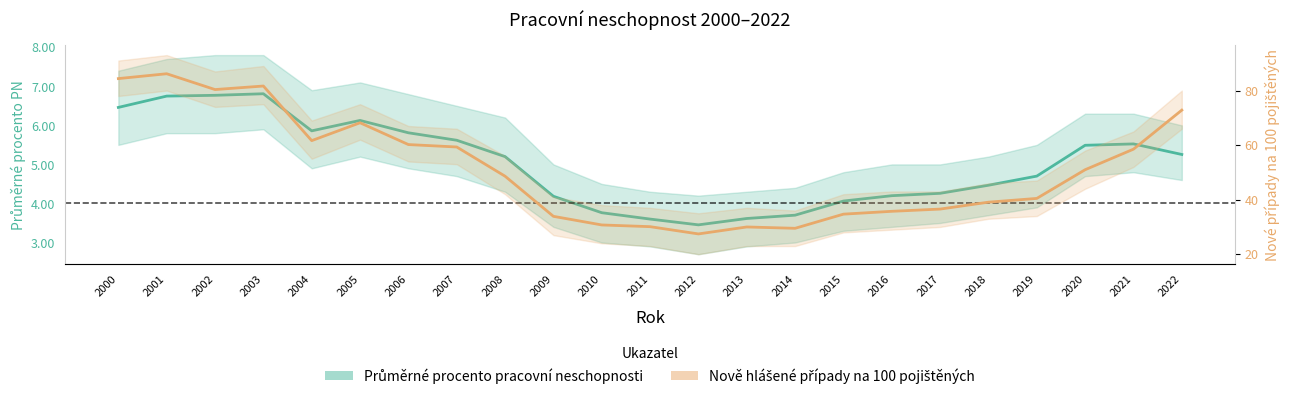

Reading left to right, transcribe all the data shown in this chart.

Průměrné procento pracovní neschopnosti: 6.5	6.8	6.8	6.8	5.9	6.1	5.8	5.6	5.2	4.2	3.8	3.6	3.5	3.6	3.7	4.1	4.2	4.3	4.5	4.7	5.5	5.5	5.3
Nově hlášené případy na 100 pojištěných: 84.4	86.2	80.4	81.7	61.6	68.2	60.2	59.3	48.6	33.9	30.7	30.1	27.4	30.0	29.5	34.7	35.7	36.5	39.1	40.5	51.0	58.5	72.8